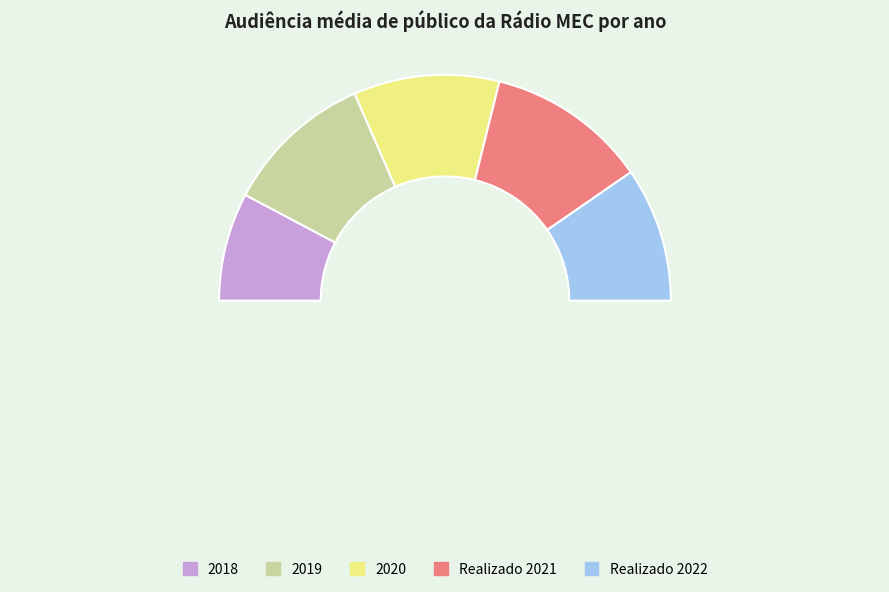

The 2019 slice represents 32% of the pie. True or false?

False